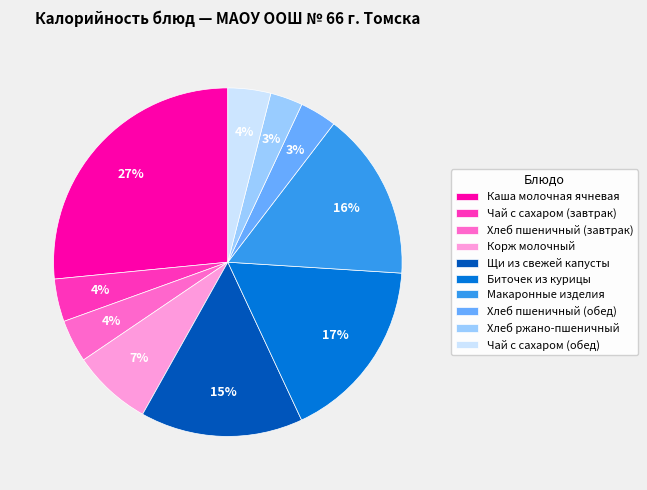

To the nearest percent, what is the difference between the largest and smallest slice percentages?

24%